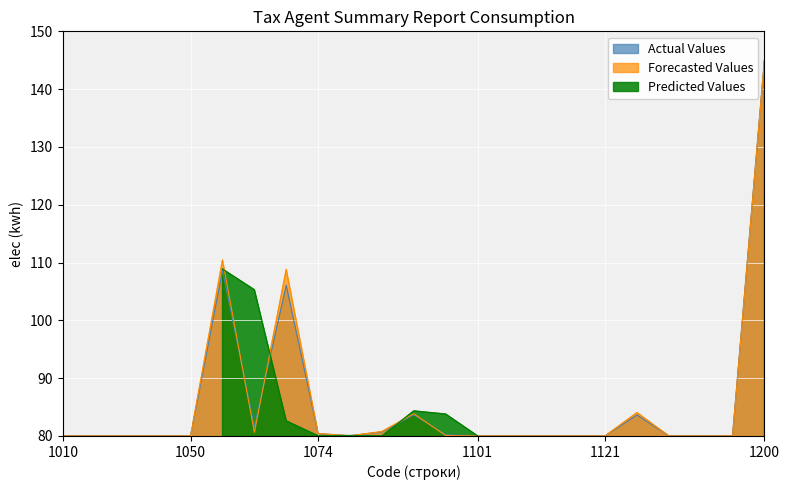

At which label does Forecasted Values reach its peak?

1200